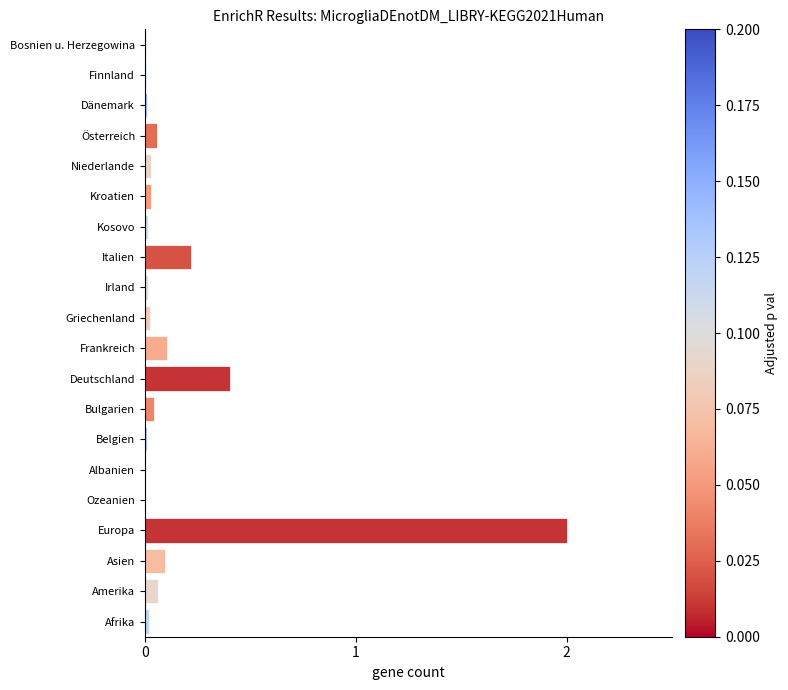

Which has a higher value, Finnland or Asien?

Asien